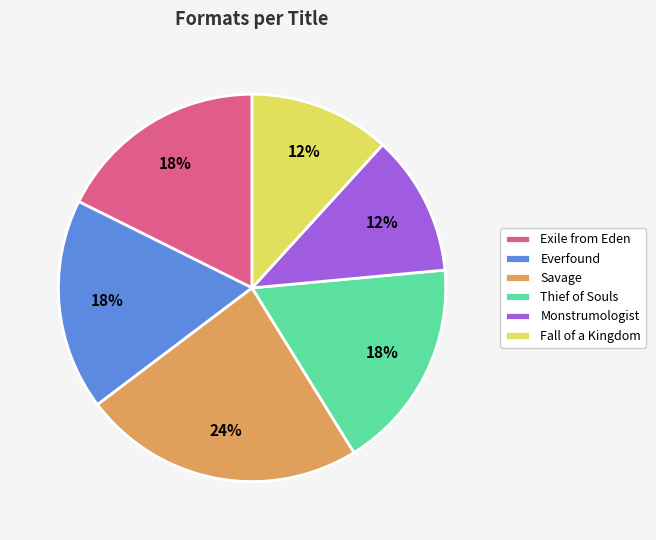

To the nearest percent, what portion does Savage represent?

24%